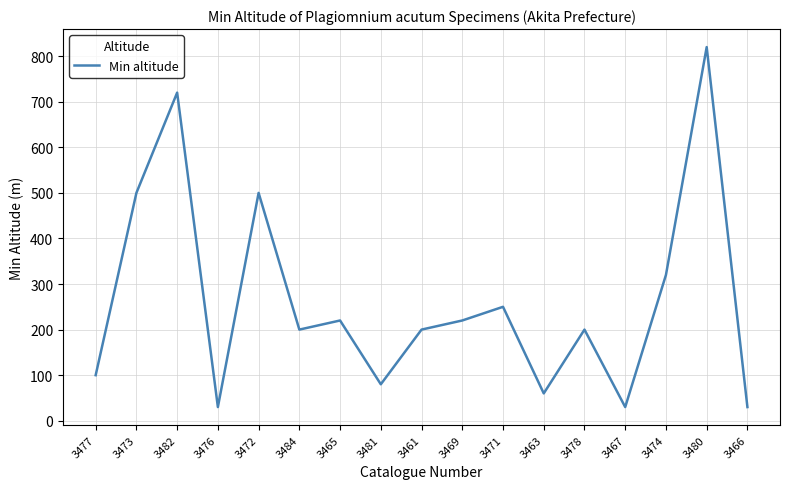

What is the maximum value shown in the chart?

820